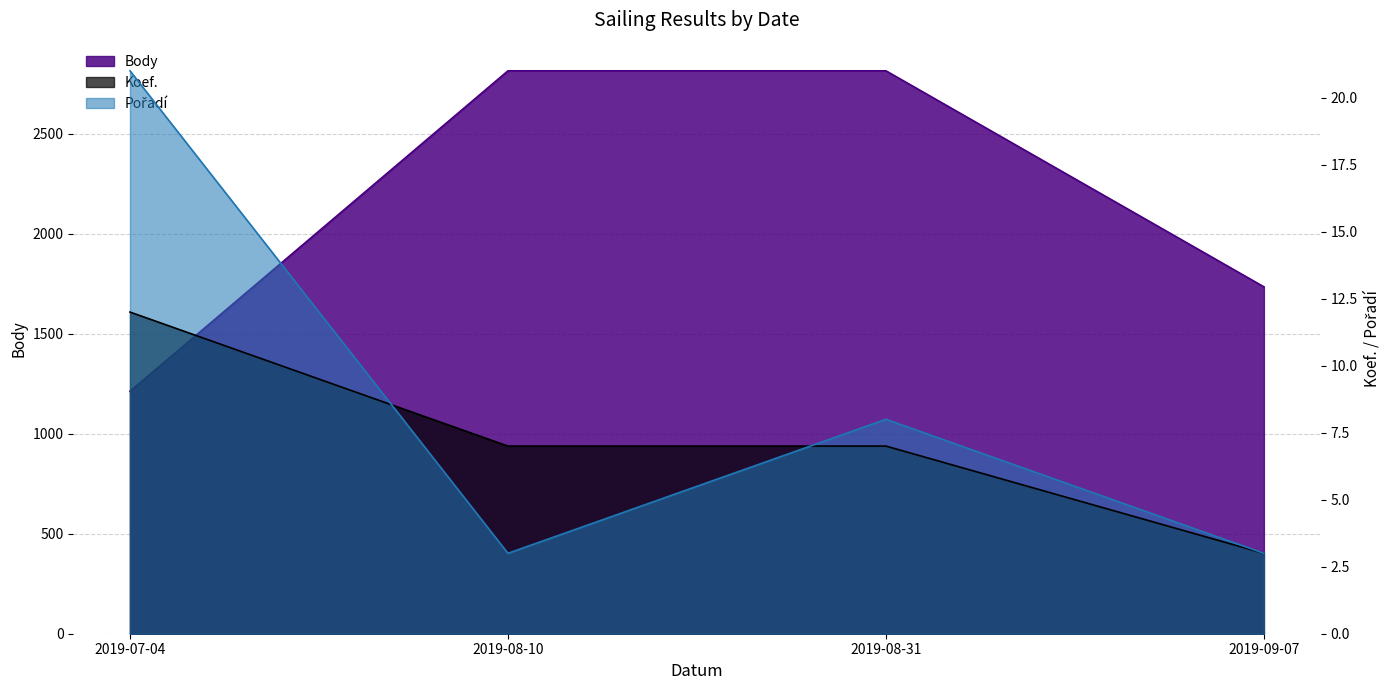

What is the spread (max minus min) of values at 2019-09-07?

1731